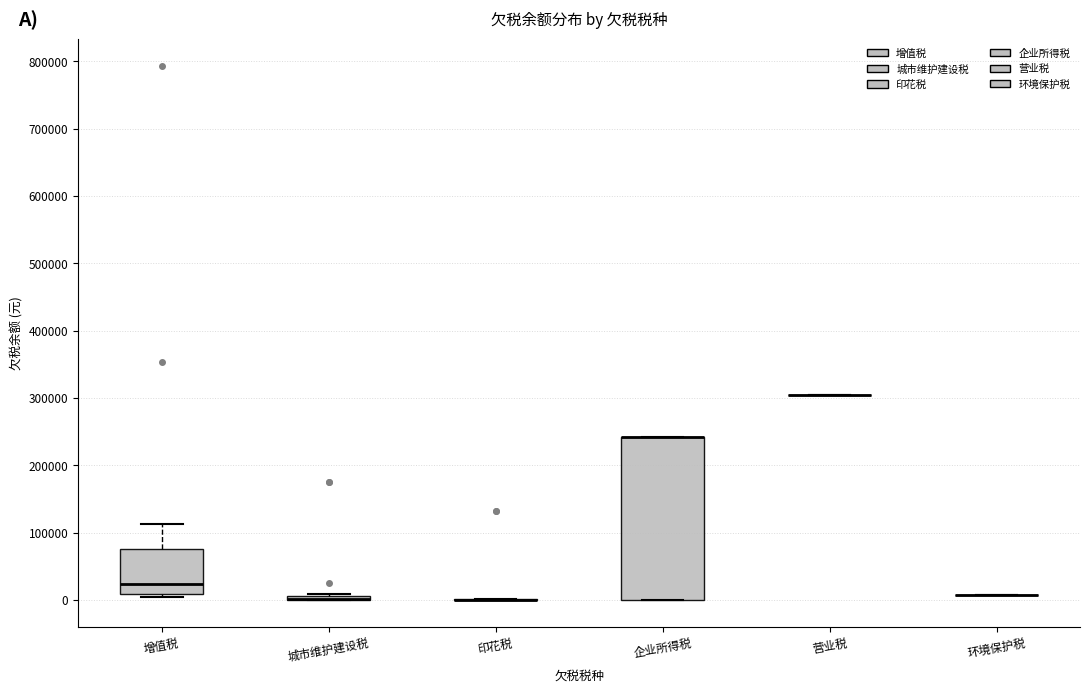

Comparing the boxes themselves (not the whiskers), which one is the tallest?

企业所得税